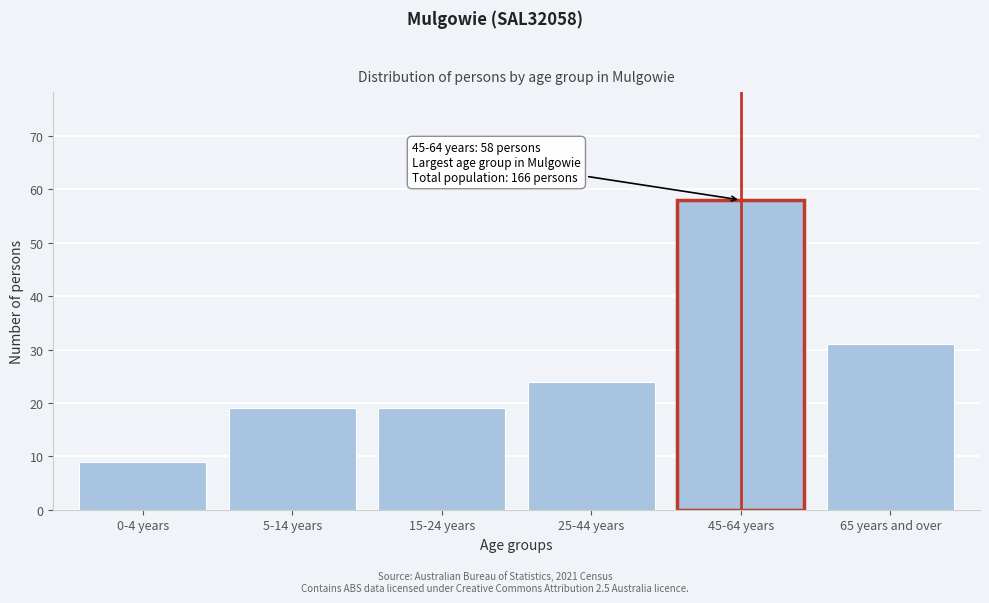

Reading left to right, what are all the values shown in this chart?

0-4 years=9	5-14 years=19	15-24 years=19	25-44 years=24	45-64 years=58	65 years and over=31